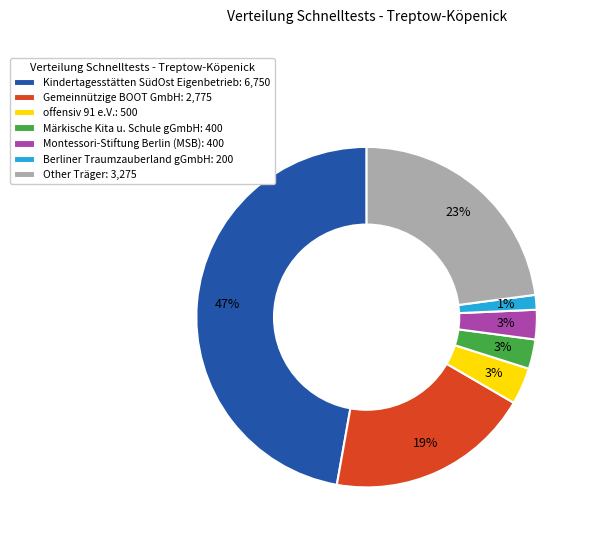

To the nearest percent, what is the difference between the largest and smallest slice percentages?

46%